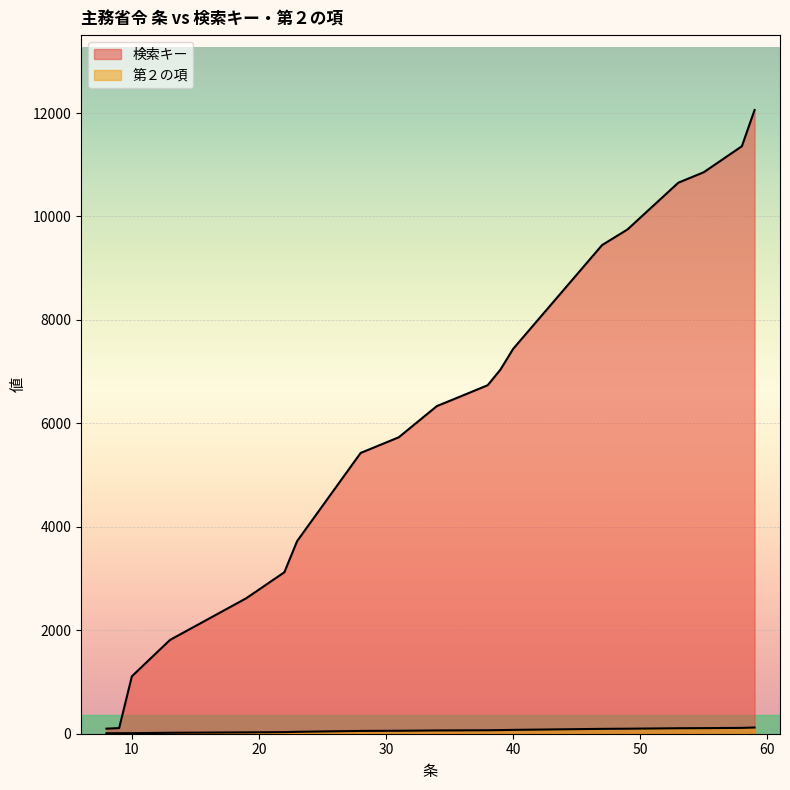

True or false: 検索キー and 第２の項 intersect in this chart.

False